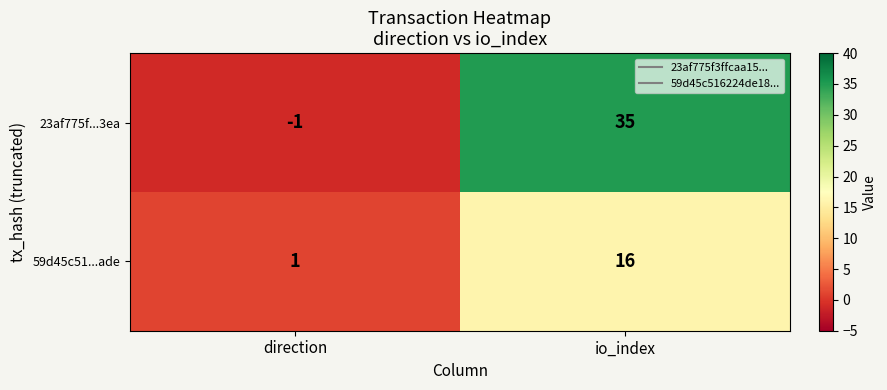

True or false: 23af775f...3ea has a value of -1 at direction.

True